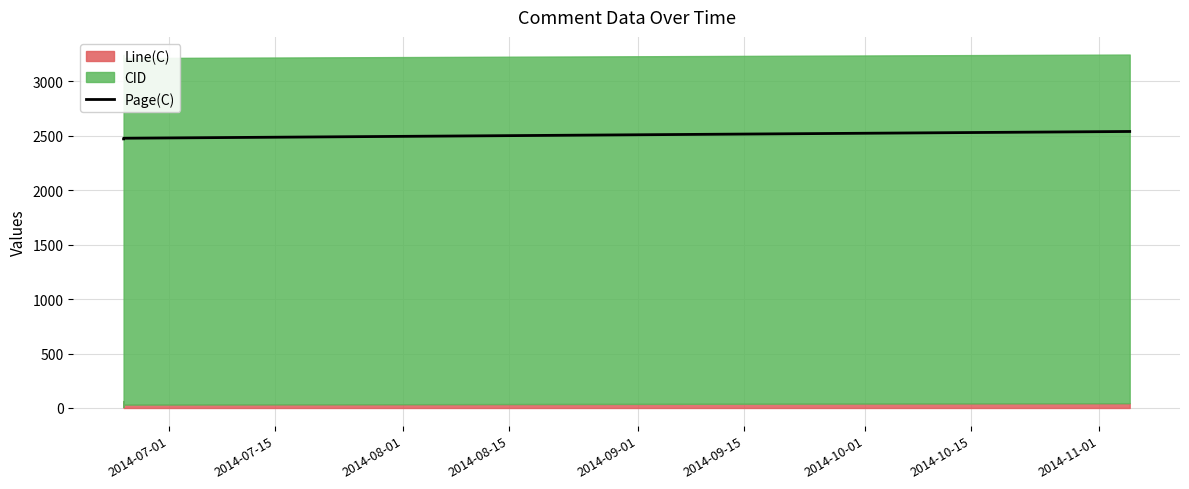

What is the value of the 5th point from the left?

2538